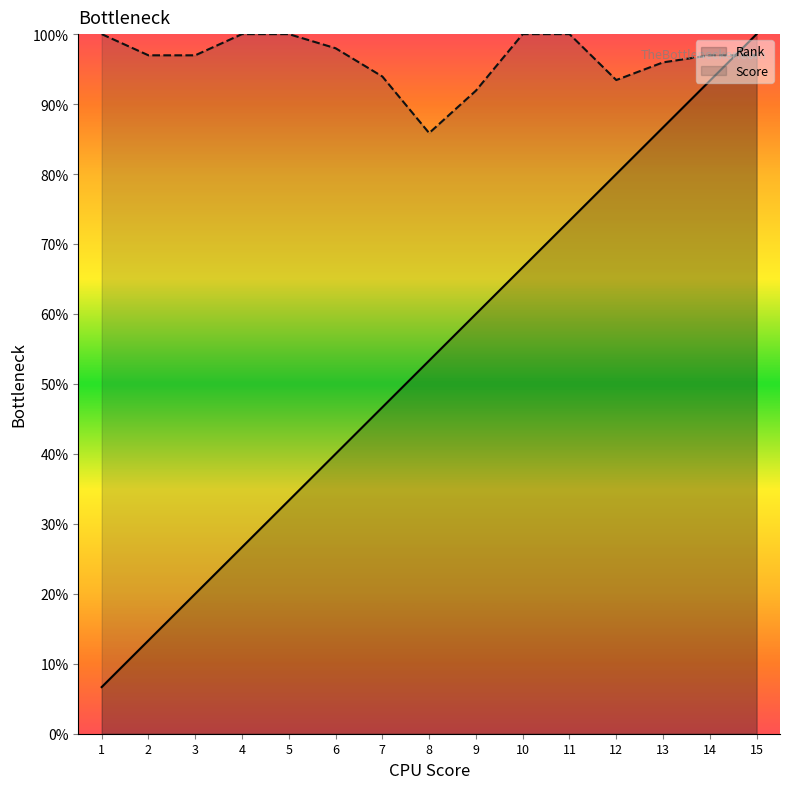

The value of Score at 9 is 91.9. True or false?

True